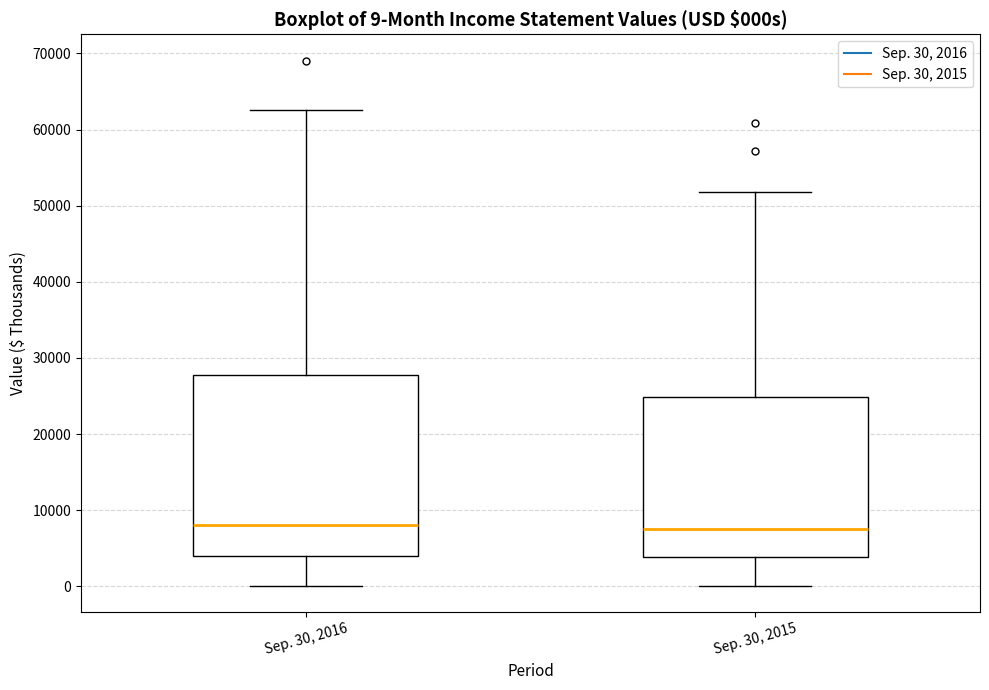

Which box is the tallest, from its lower edge to its upper edge?

Sep. 30, 2016